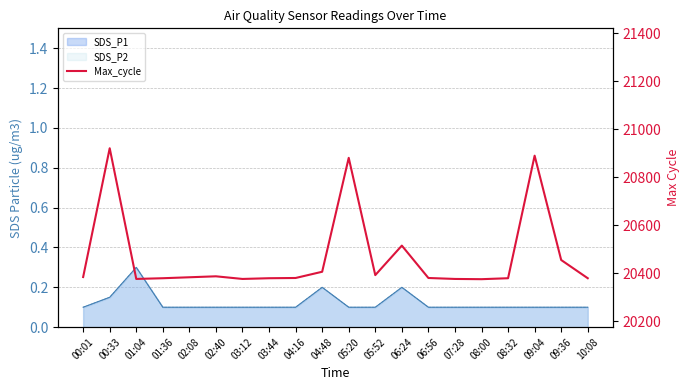

Where does the data first go above 20383?

00:01